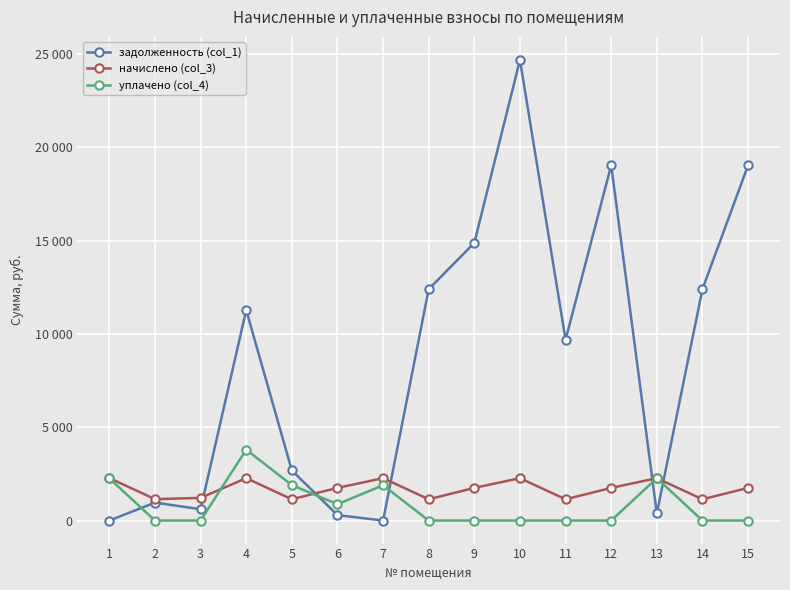

Is it true that начислено (col_3) equals 3006.4 at 15?

False